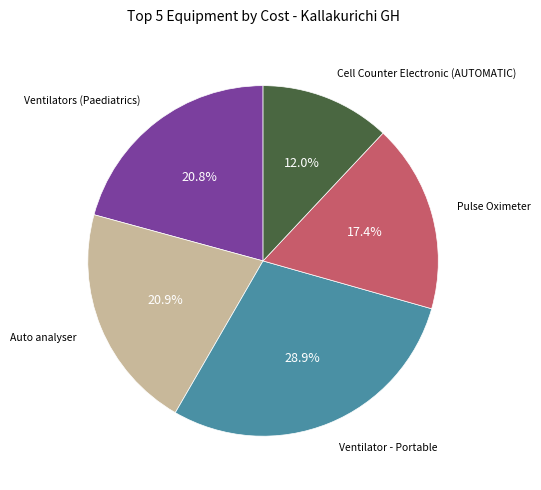

Is there any slice that represents more than half of the pie?

No